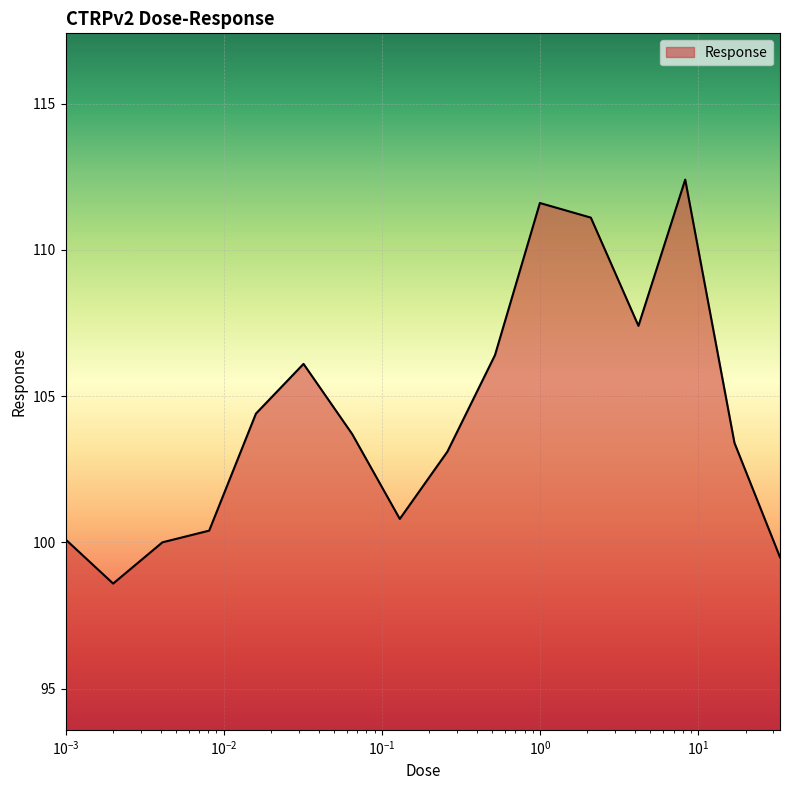

Does the chart have visible grid lines?

Yes